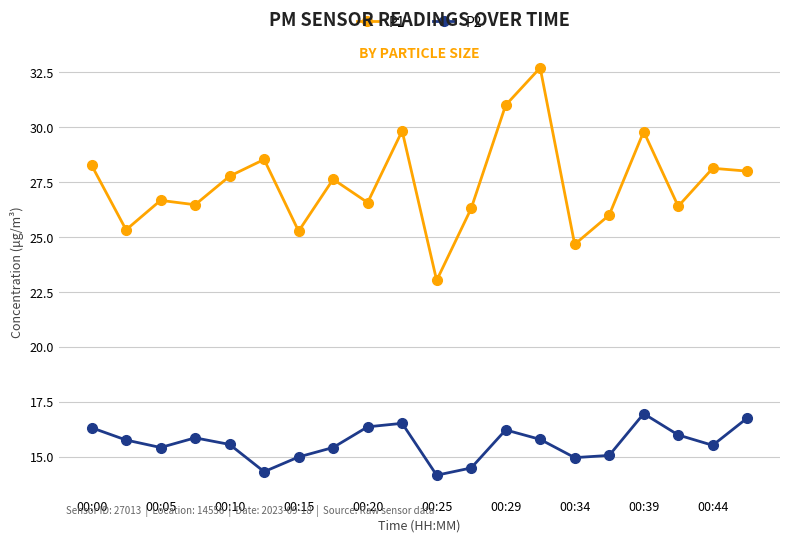

What is the value of the P2 point at the 12th from the left?

14.5